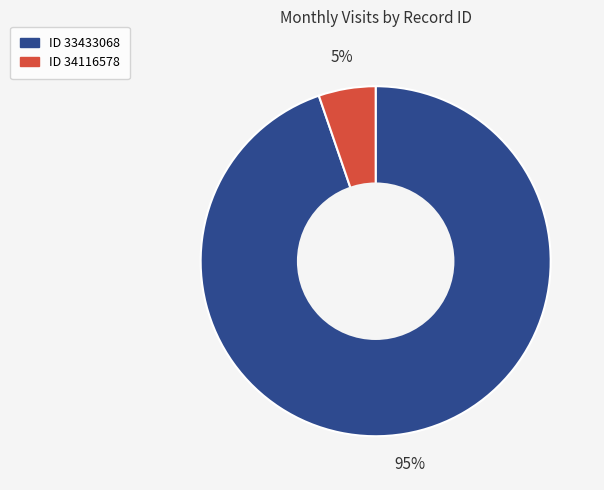

To the nearest percent, what is the average slice percentage?

50%